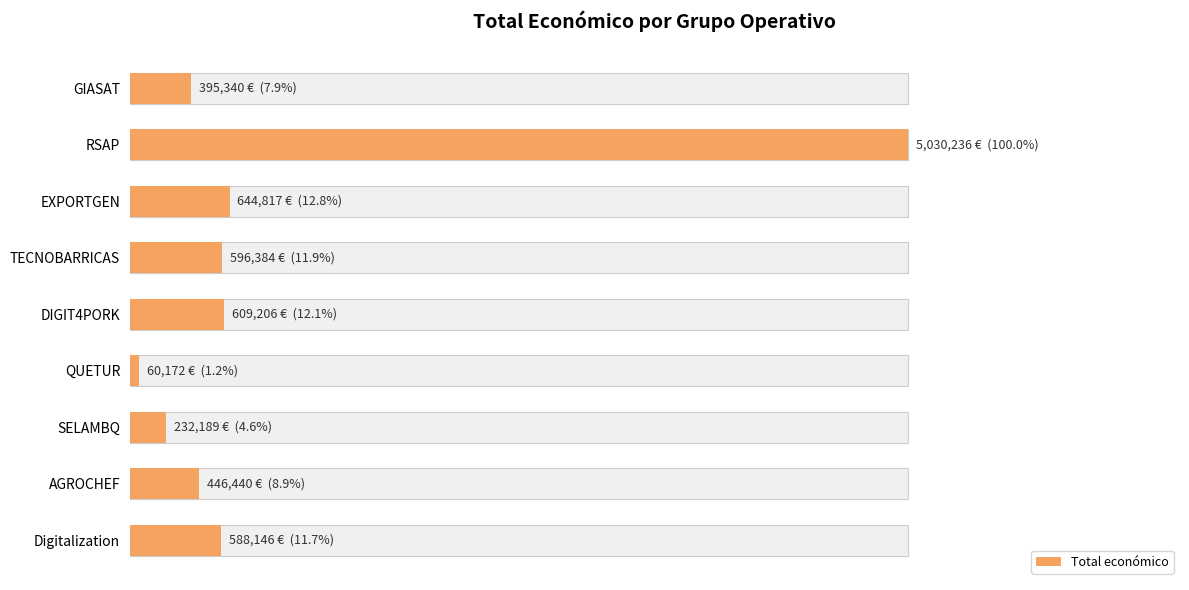

The value at TECNOBARRICAS is 875532. True or false?

False